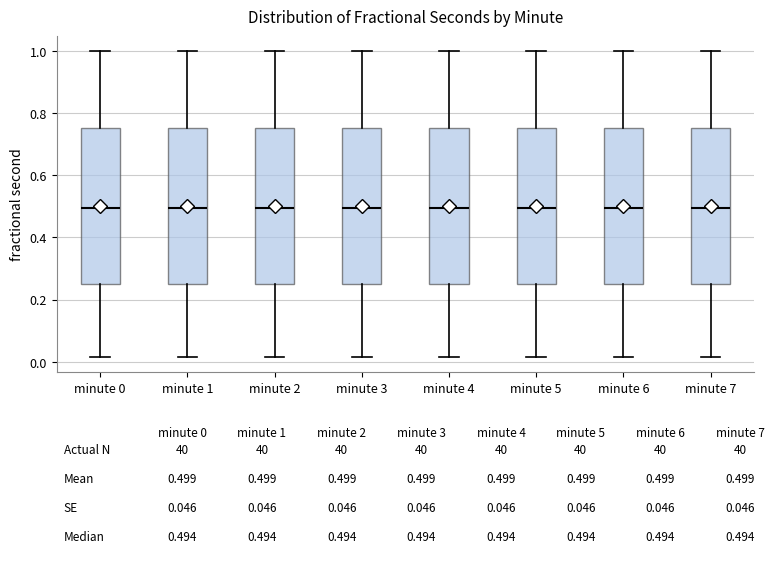

Reading left to right, read every box against the y-axis: the position of its median line, the range the box covers, and the ends of its whiskers. The values are not printed on the chart, so give them approximately, as read against the axis.

minute 0: median 0.50, box 0.26 to 0.76, whiskers 0.02 to 1.00
minute 1: median 0.50, box 0.26 to 0.76, whiskers 0.02 to 1.00
minute 2: median 0.50, box 0.26 to 0.76, whiskers 0.02 to 1.00
minute 3: median 0.50, box 0.26 to 0.76, whiskers 0.02 to 1.00
minute 4: median 0.50, box 0.26 to 0.76, whiskers 0.02 to 1.00
minute 5: median 0.50, box 0.26 to 0.76, whiskers 0.02 to 1.00
minute 6: median 0.50, box 0.26 to 0.76, whiskers 0.02 to 1.00
minute 7: median 0.50, box 0.26 to 0.76, whiskers 0.02 to 1.00